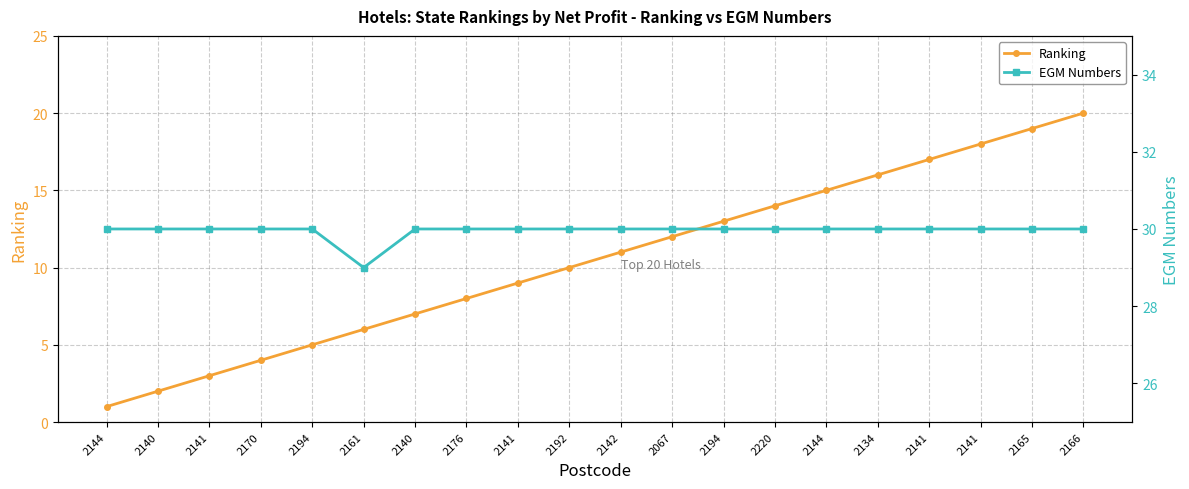

True or false: EGM Numbers and Ranking intersect in this chart.

False